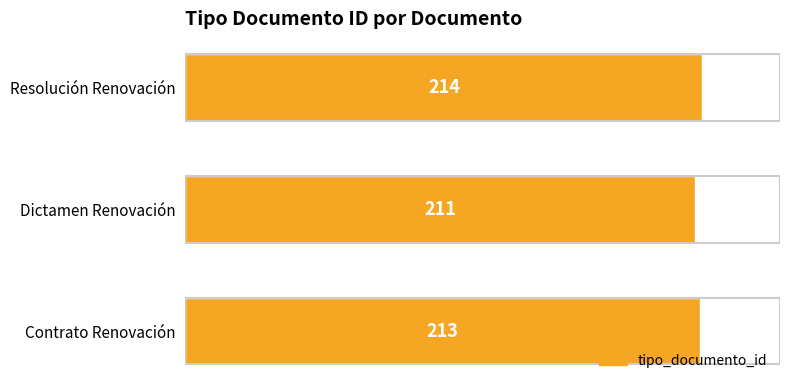

Approximately how many times larger is the value at Resolución Renovación compared to Contrato Renovación?

1.0